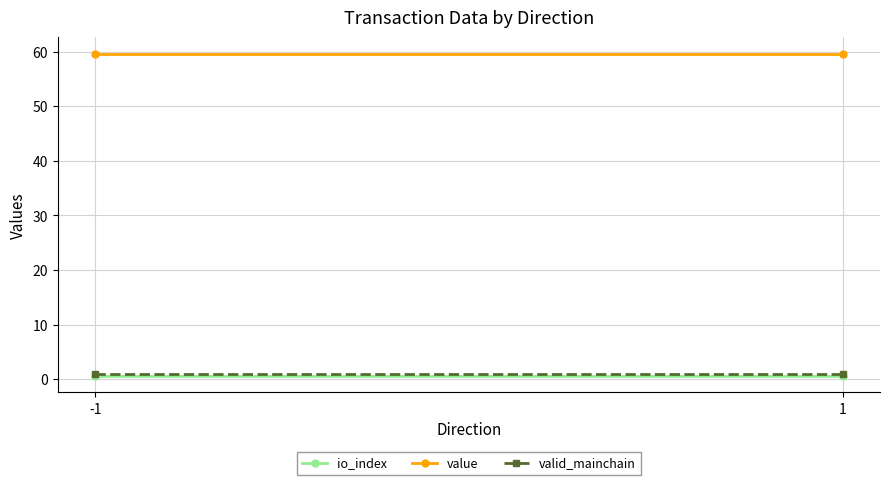

Reading left to right, transcribe all the data shown in this chart.

io_index: 0.5	0.5
value: 59.7	59.7
valid_mainchain: 1.0	1.0